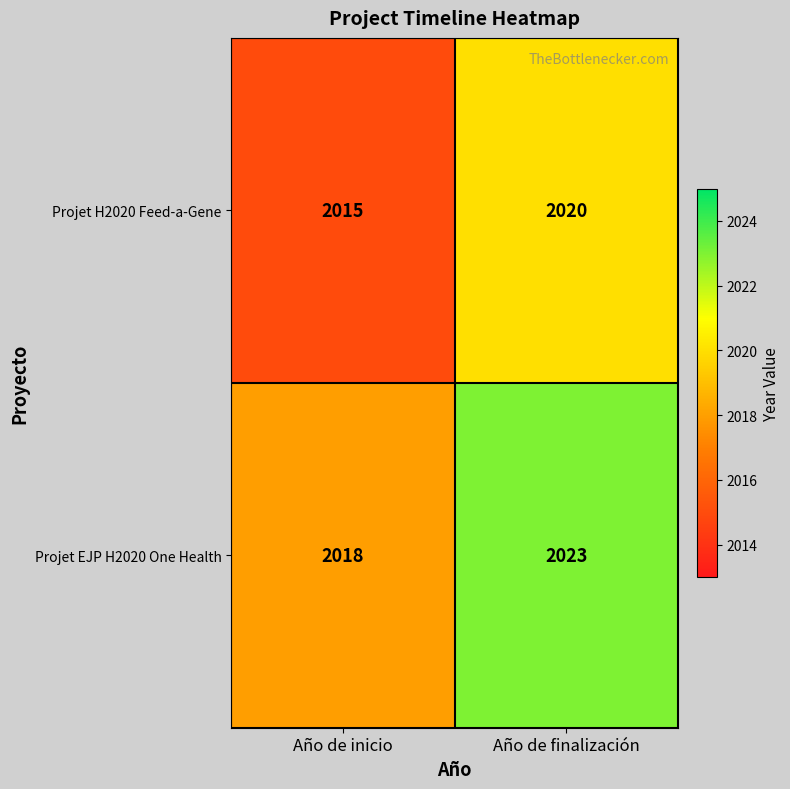

The value of Projet EJP H2020 One Health at Año de finalización is 2023. True or false?

True